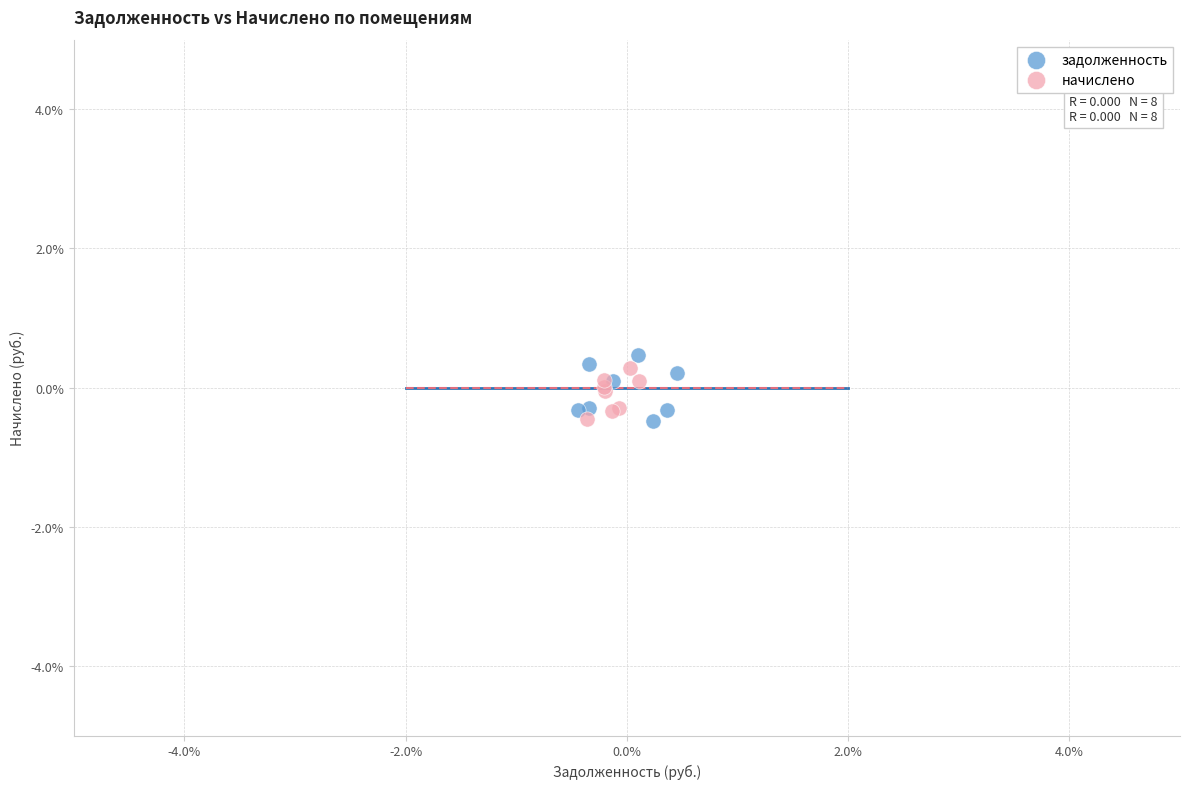

Which series reaches the maximum Y coordinate?

задолженность